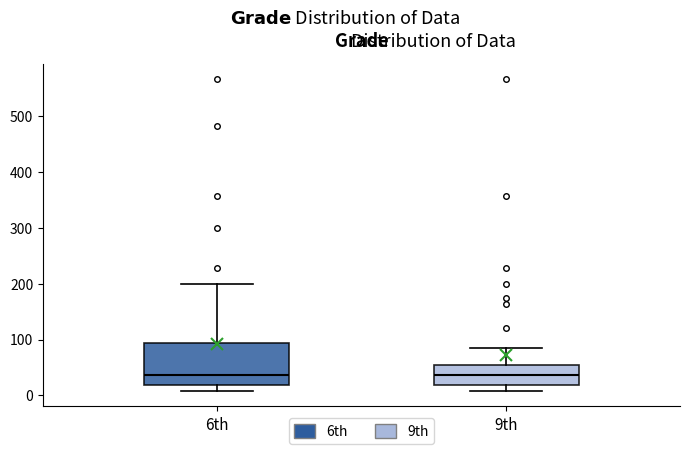

Comparing the boxes themselves (not the whiskers), which one is the tallest?

6th